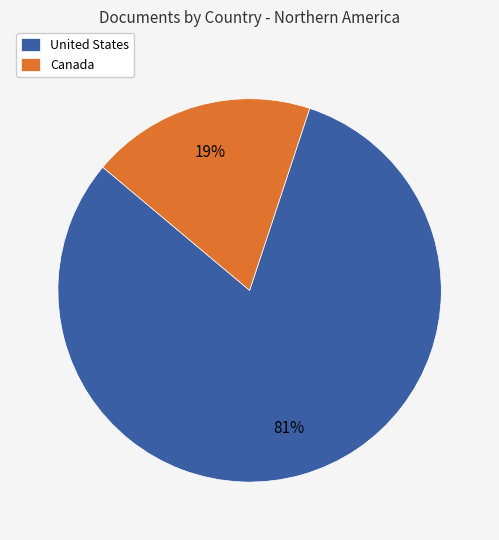

Which category has the biggest portion of the pie?

United States